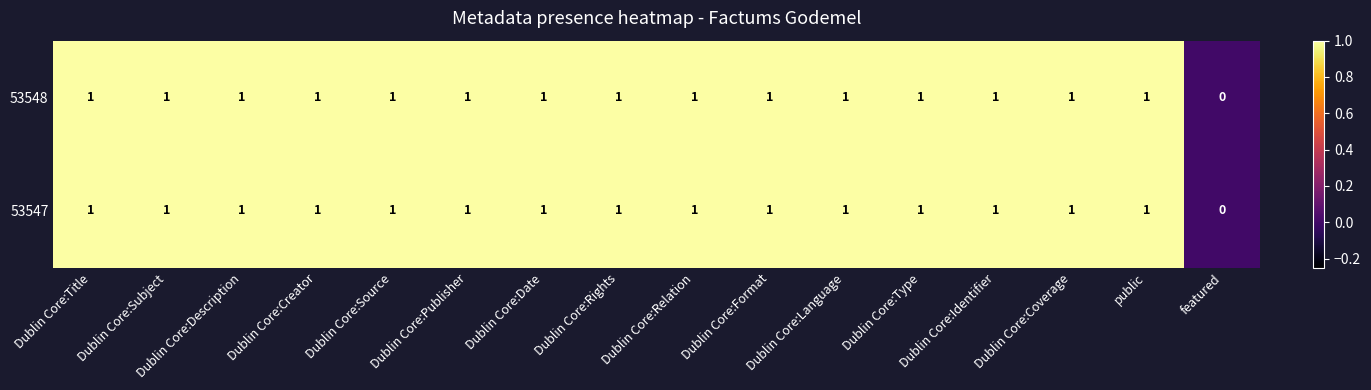

Where is 53548 nearest to the value 0?

featured